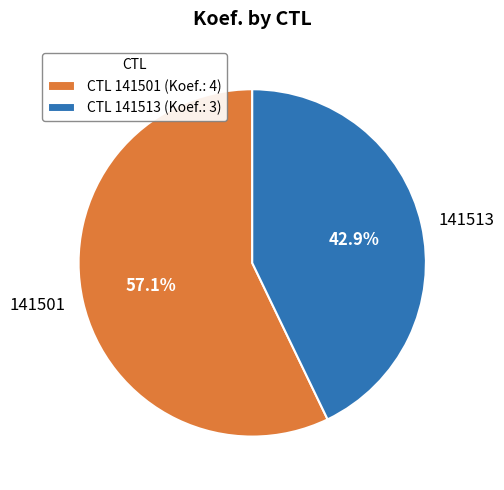

True or false: 141513 accounts for 43% of the total.

True